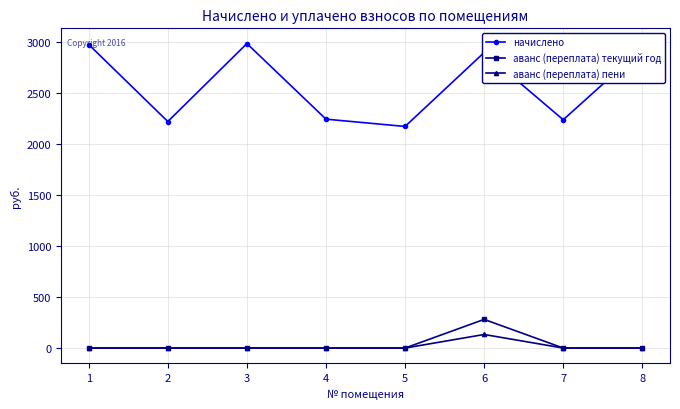

At which category is the sum across all series the highest?

6